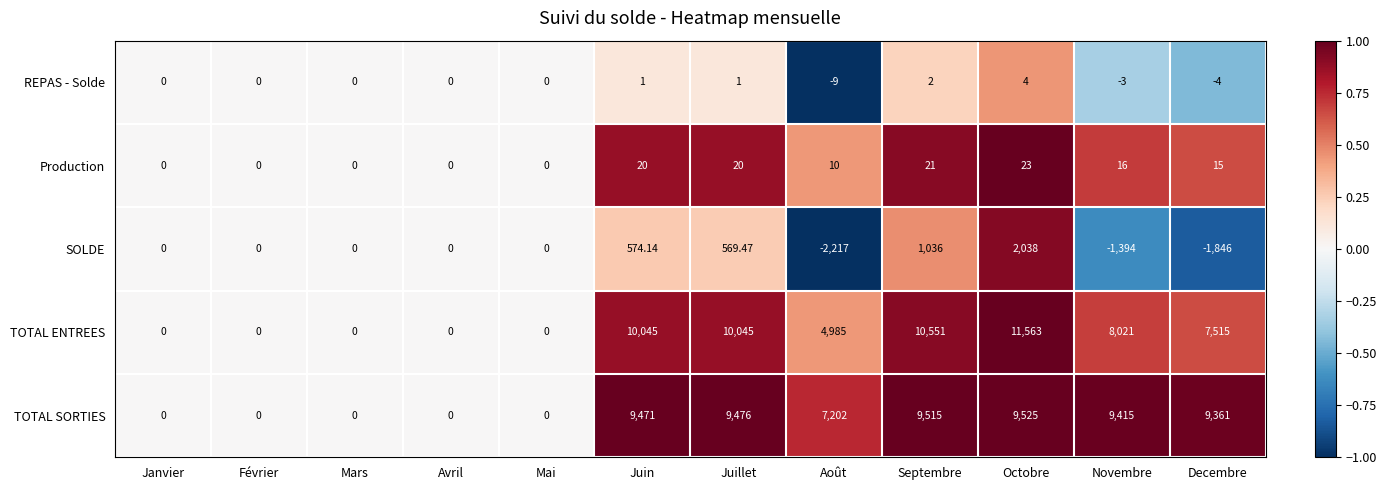

Which series has the widest spread of values?

TOTAL ENTREES